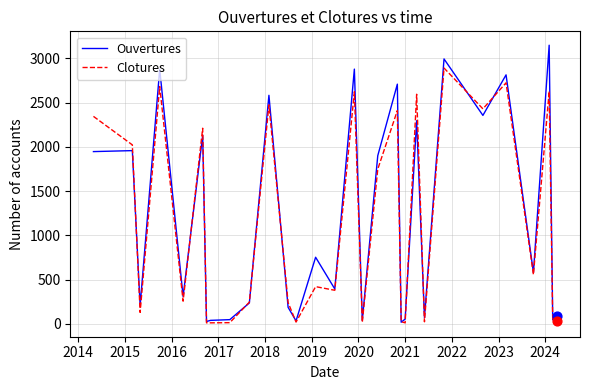

Which series has the largest total across all categories?

Ouvertures